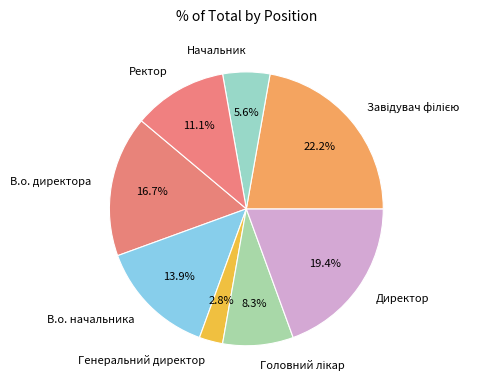

Which has a higher value, В.о. начальника or Начальник?

В.о. начальника